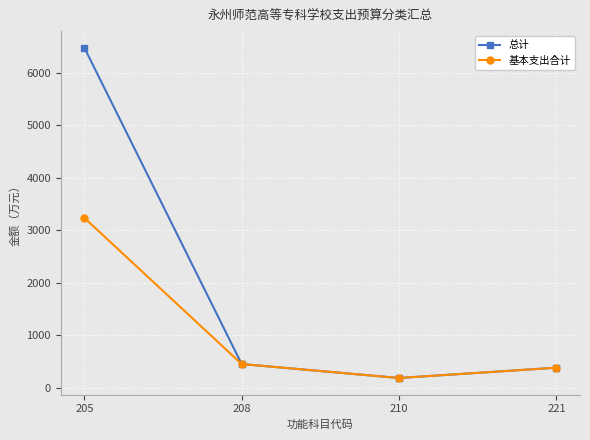

Rank the categories by 总计 value from highest to lowest.

205, 208, 221, 210